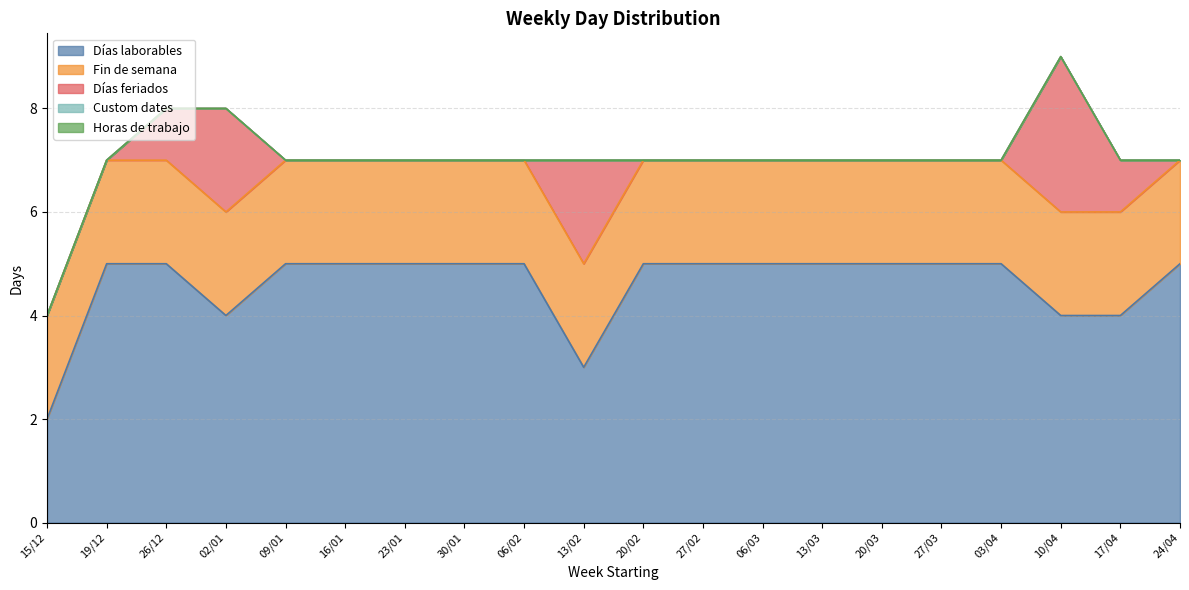

Is it true that Fin de semana equals 3 at 13/03?

False